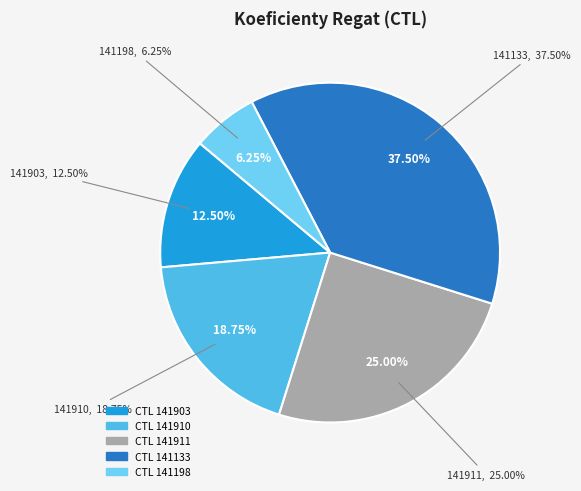

Does 141903 account for over 50% of the chart?

No